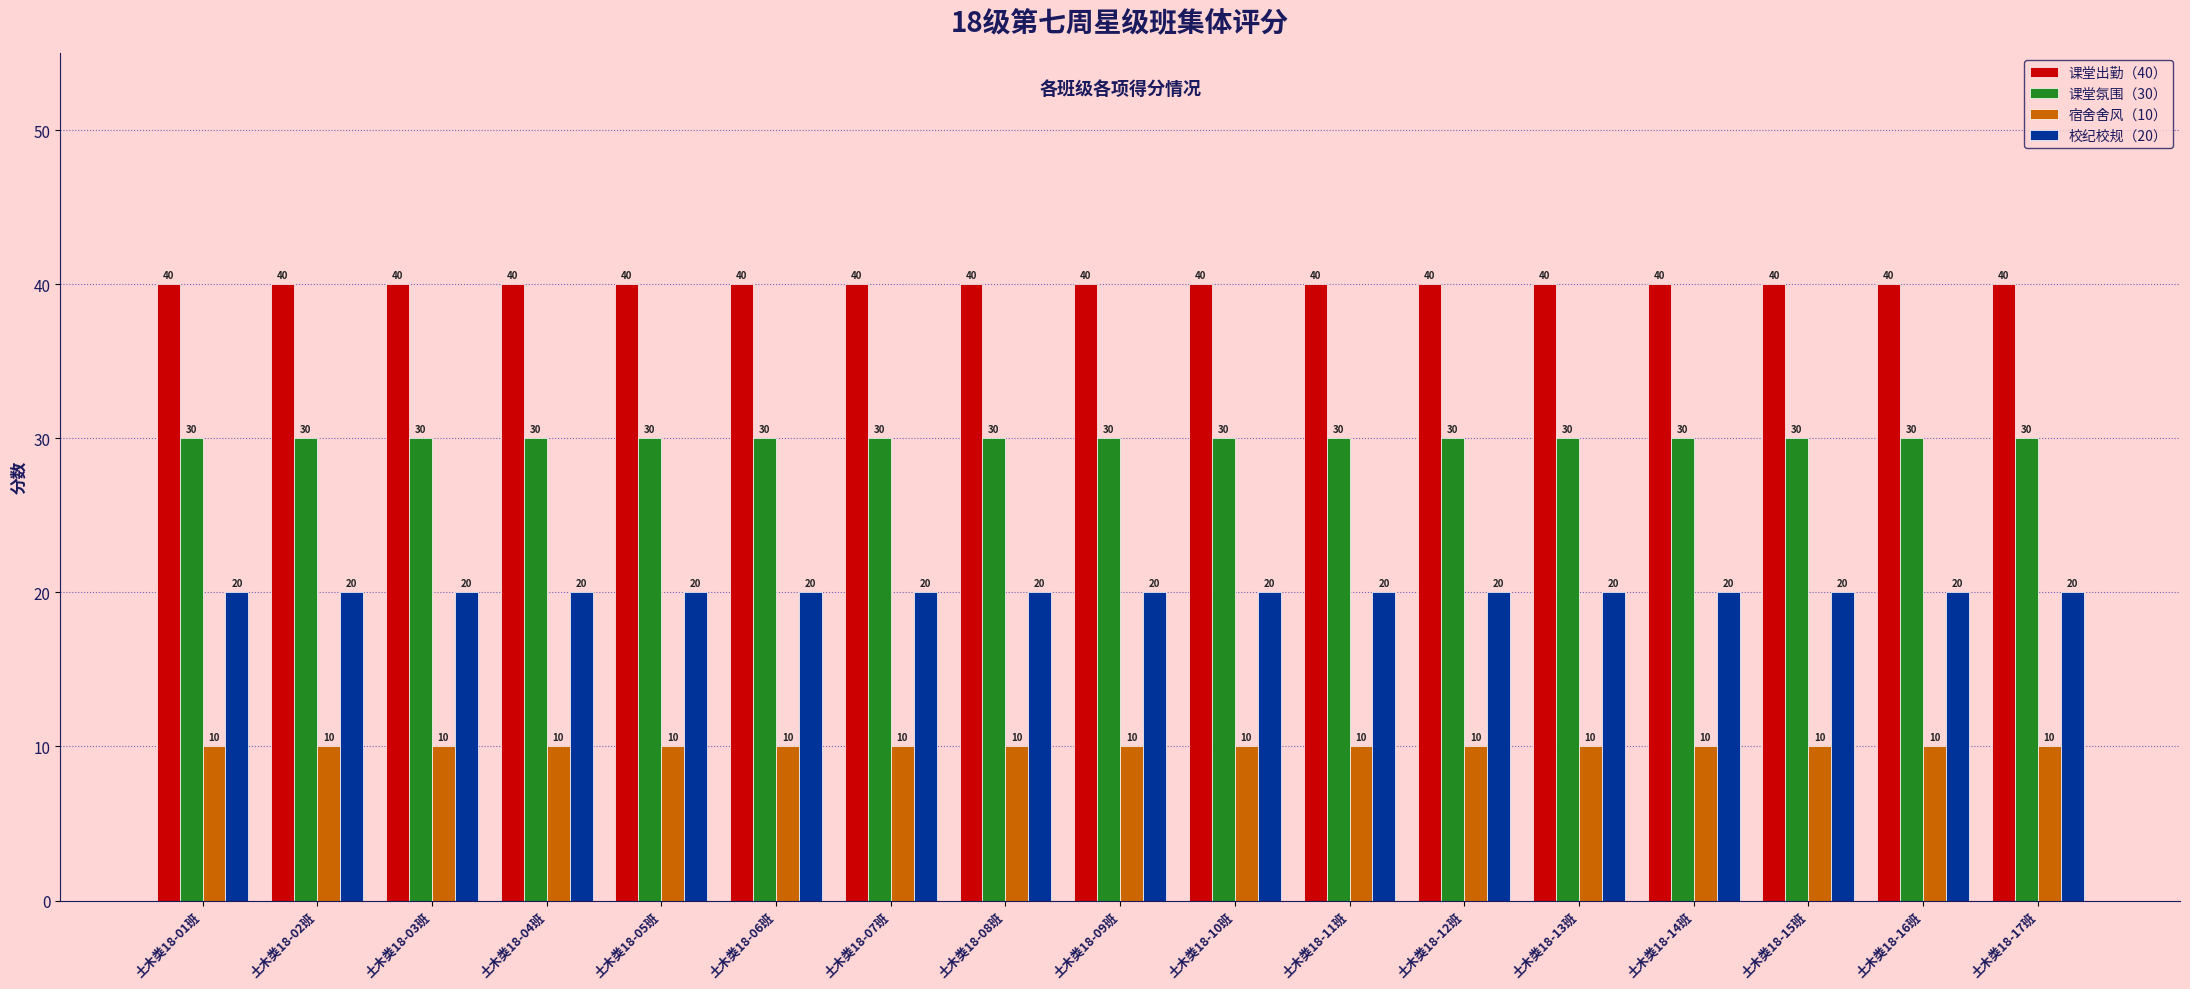

Is it true that 课堂氛围（30） equals 19 at 土木类18-10班?

False